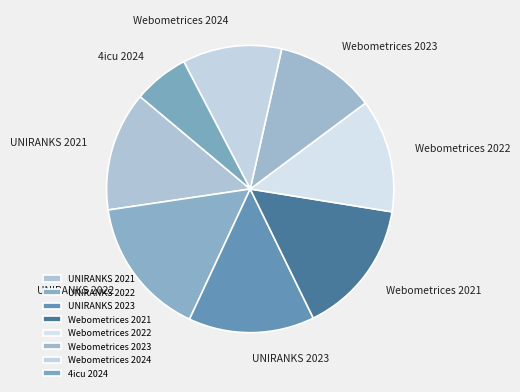

How many slices are in this pie chart?

8